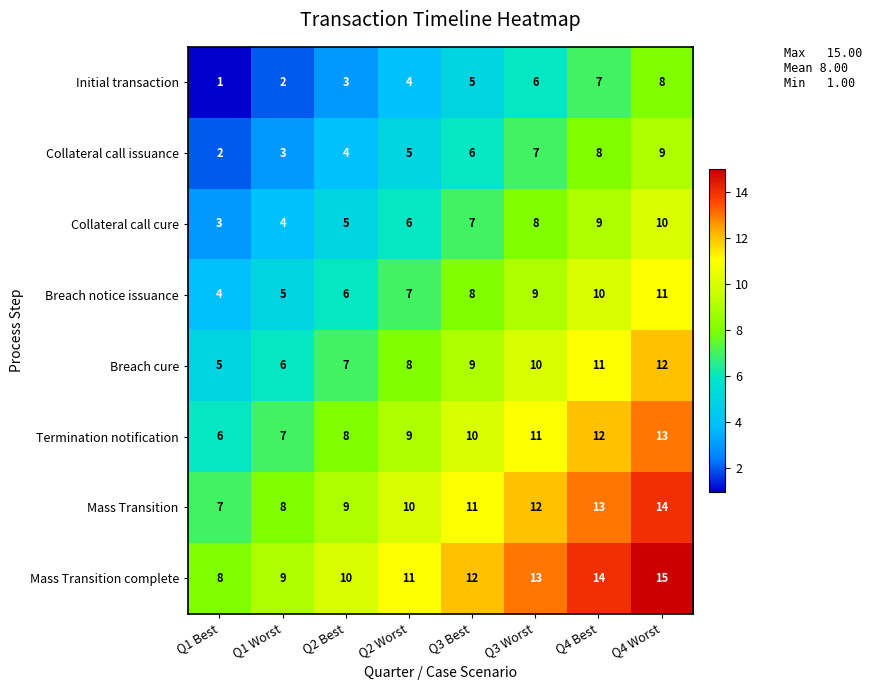

What is the sum of the Breach notice issuance values at Q1 Worst and Q2 Worst?

12